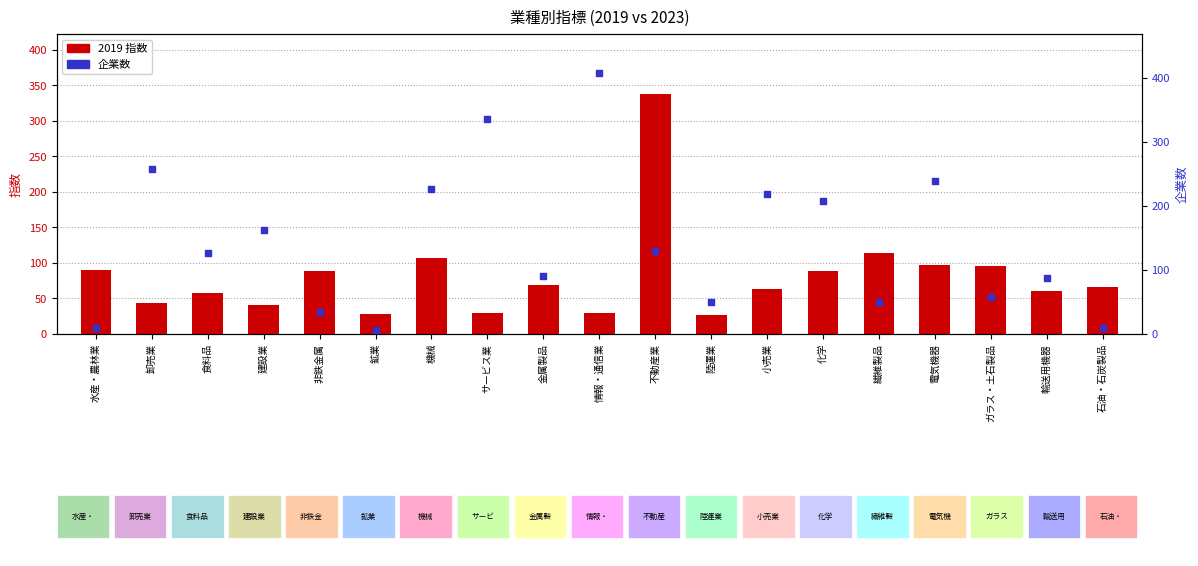

What are all the series names shown in the legend?

2019 指数, 企業数